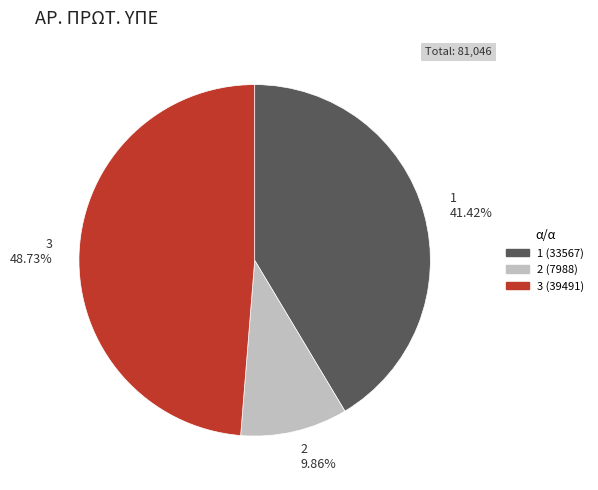

True or false: 2 accounts for 10% of the total.

True